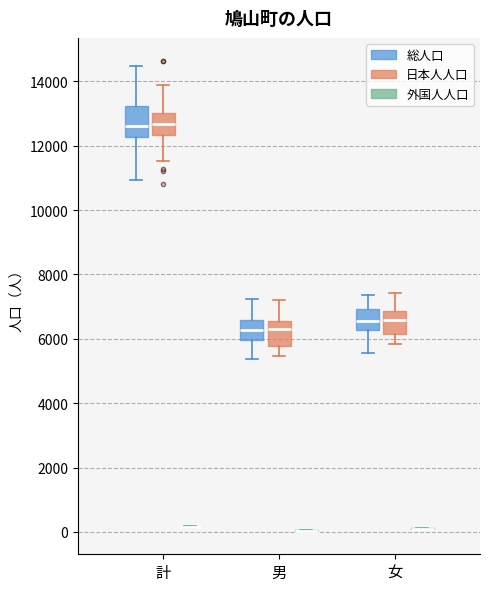

Where is the upper edge of the box for 女 (日本人人口) on the y-axis? The values are not printed on the chart, so give them approximately, as read against the axis.

6800